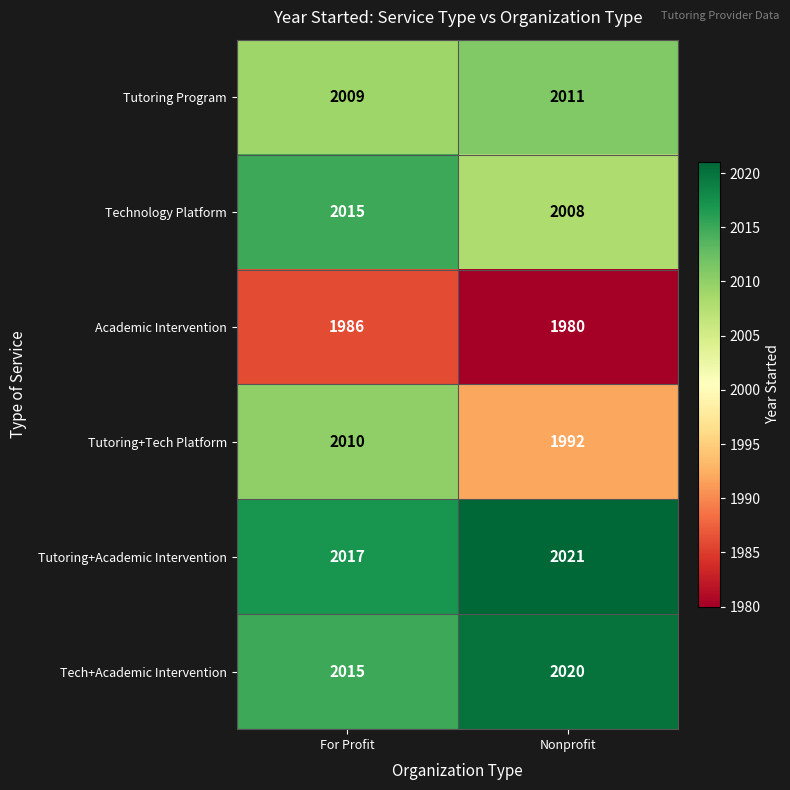

What is the spread (max minus min) of values at For Profit?

31